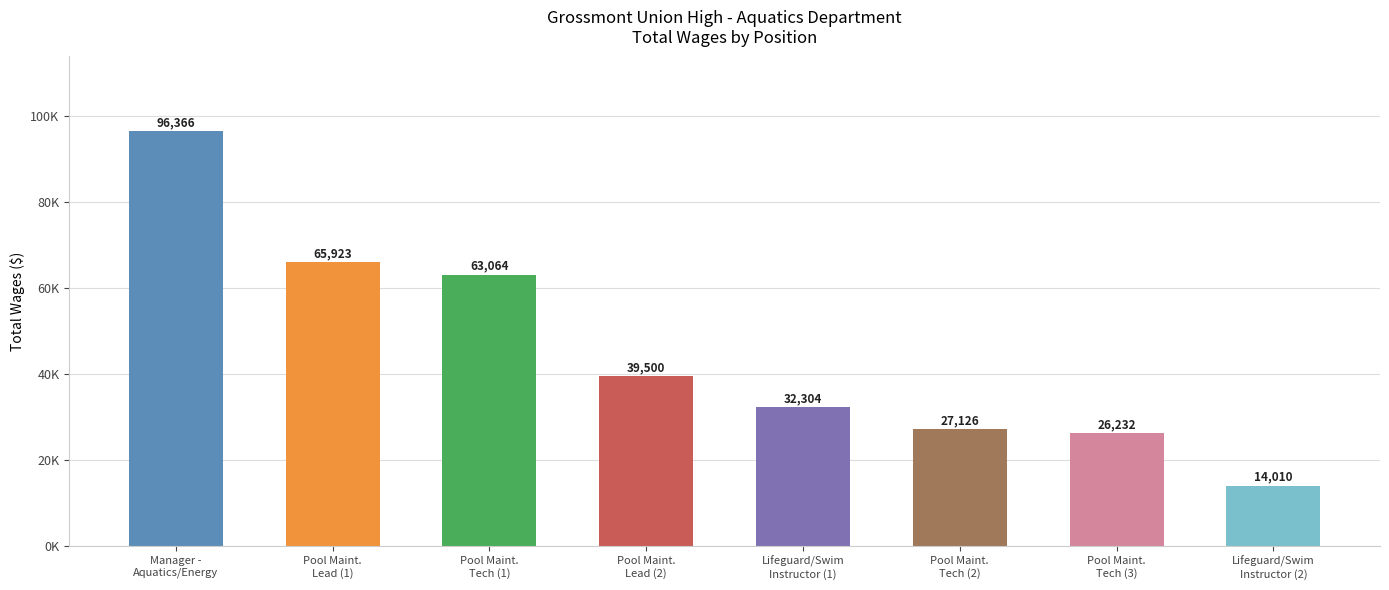

Are the bars horizontal?

No